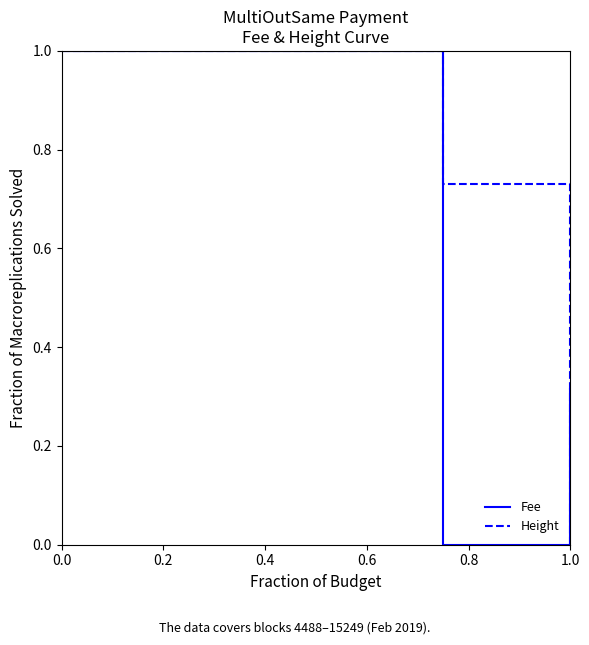

List the series in order of their overall mean, highest first.

Height, Fee